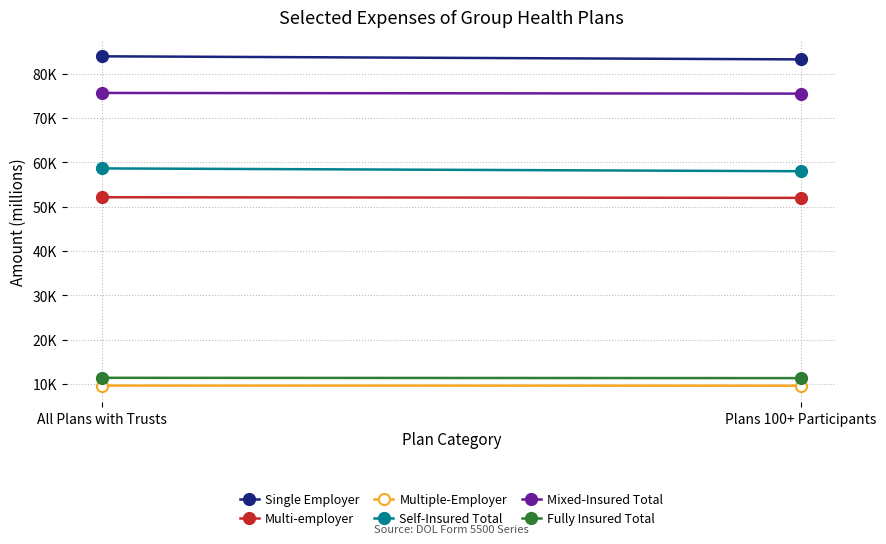

What is the label of the 2nd point from the right?

All Plans with Trusts